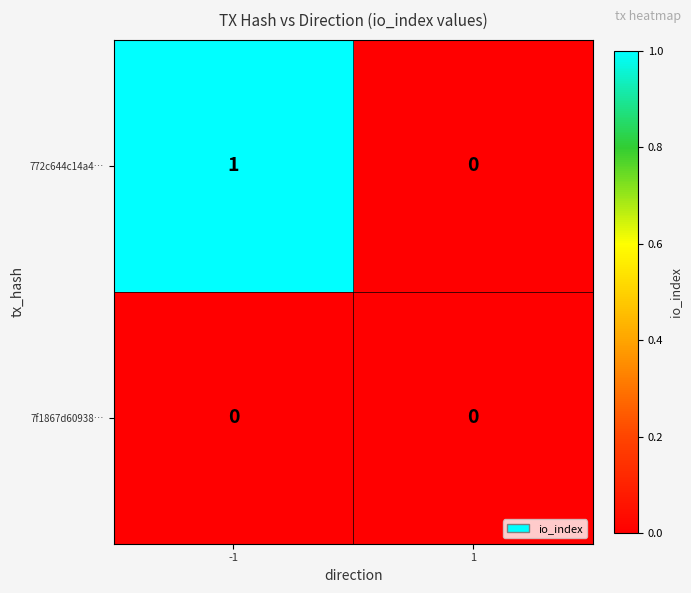

At -1, list the series in order from smallest to largest.

7f1867d60938…, 772c644c14a4…